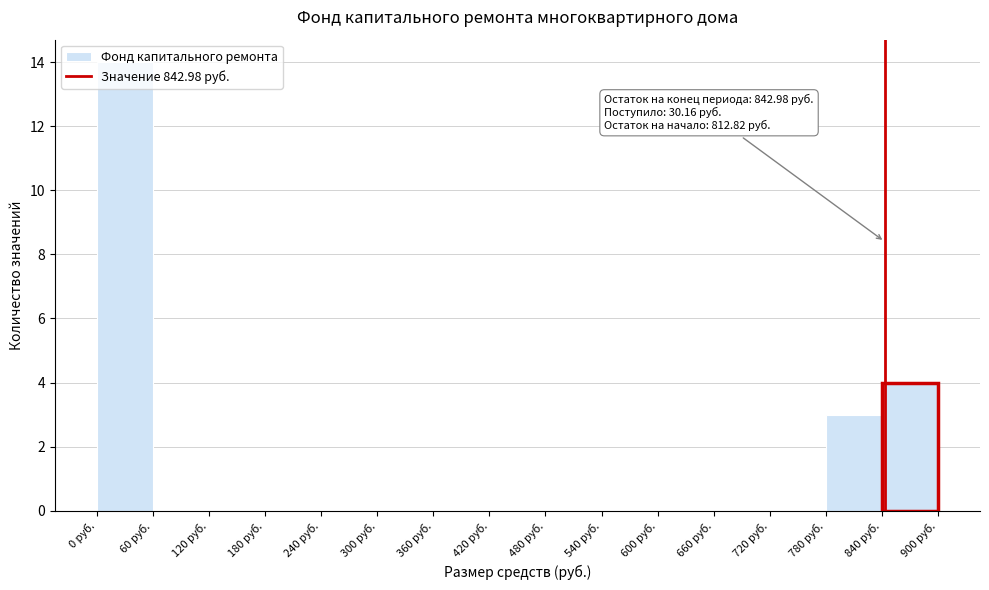

Which range on the x-axis has the tallest bar?

0 to 60